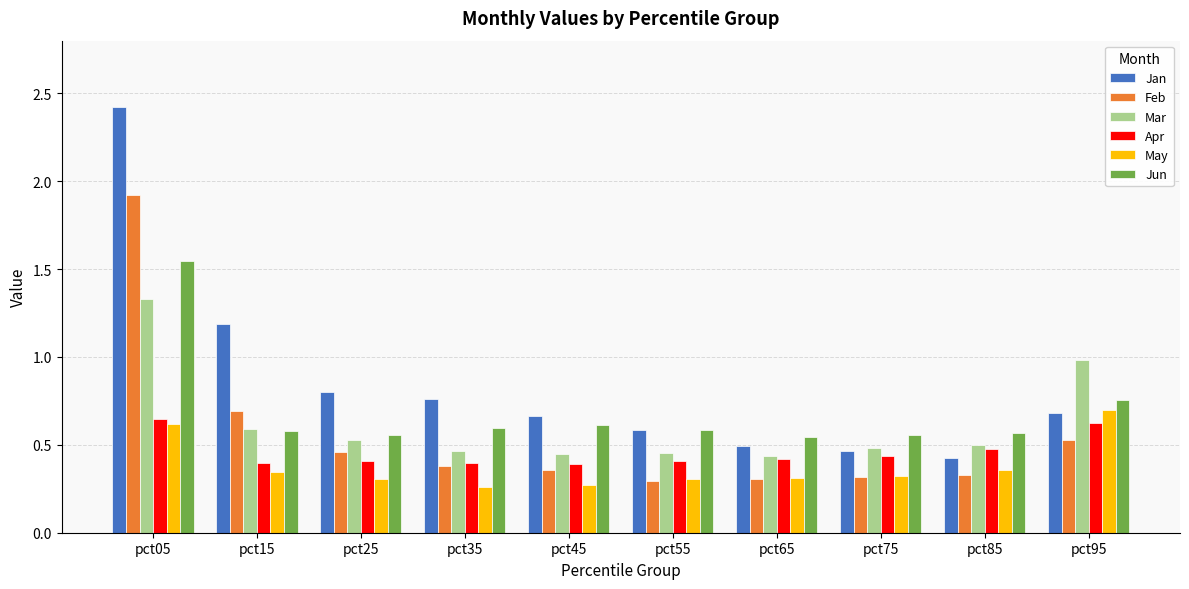

At which category is the sum across all series the highest?

pct05